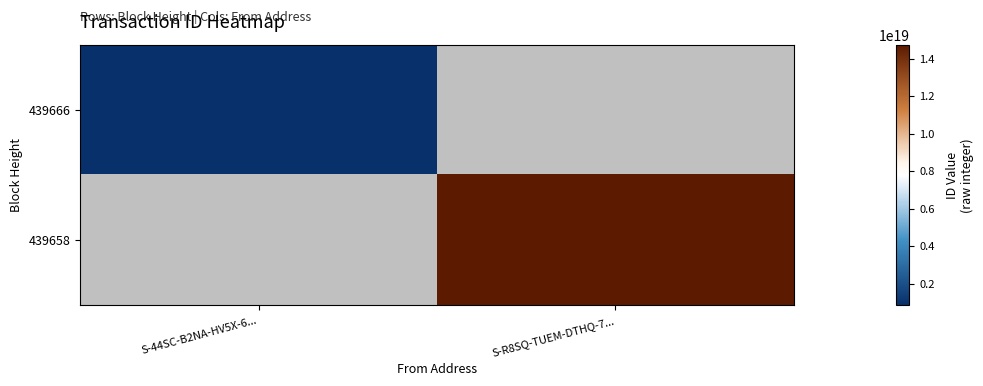

The 439658 series shows 14739278444118411264.0 at S-R8SQ-TUEM-DTHQ-7.... True or false?

True